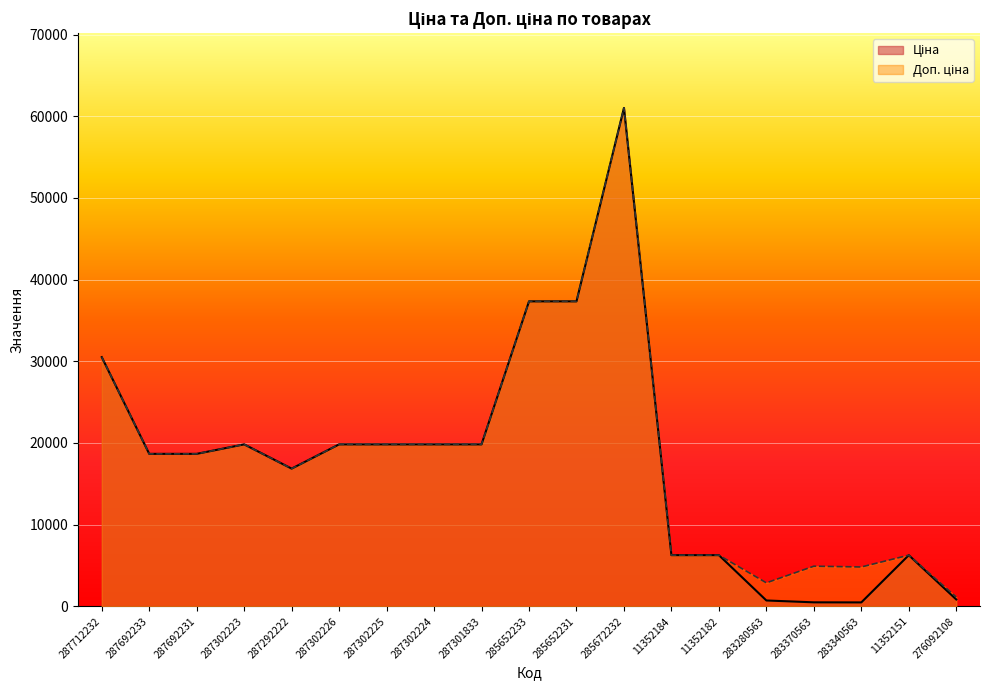

Reading right to left, list all the values displayed in this chart.

Ціна: 276092108=842.8	11352151=6266.7	283340563=482.1	283370563=491.7	283280563=719.6	11352182=6266.7	11352184=6266.7	285672232=61024.7	285652231=37343.0	285652233=37343.0	287301833=19831.1	287302224=19831.1	287302225=19831.1	287302226=19831.1	287292222=16863.2	287302223=19831.1	287692231=18671.5	287692233=18671.5	287712232=30512.3
Доп. ціна: 276092108=1142.1	11352151=6266.7	283340563=4821.4	283370563=4917.4	283280563=2878.5	11352182=6266.7	11352184=6266.7	285672232=61024.7	285652231=37343.0	285652233=37343.0	287301833=19831.1	287302224=19831.1	287302225=19831.1	287302226=19831.1	287292222=16863.2	287302223=19831.1	287692231=18671.5	287692233=18671.5	287712232=30512.3